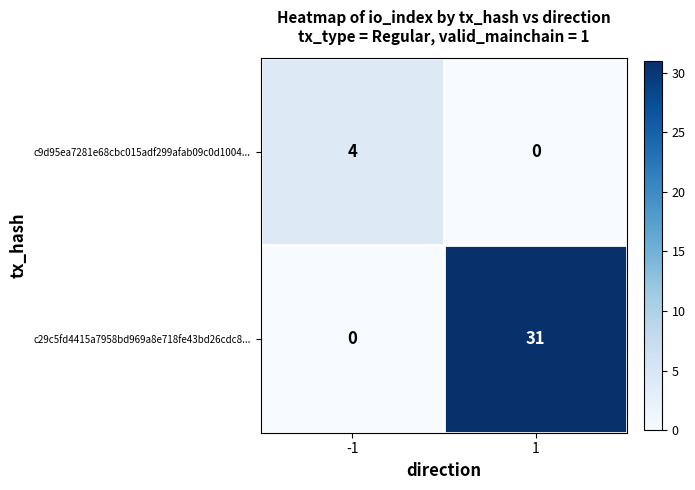

The c9d95ea7281e68cbc015adf299afab09c0d1004... series shows 3 at 1. True or false?

False